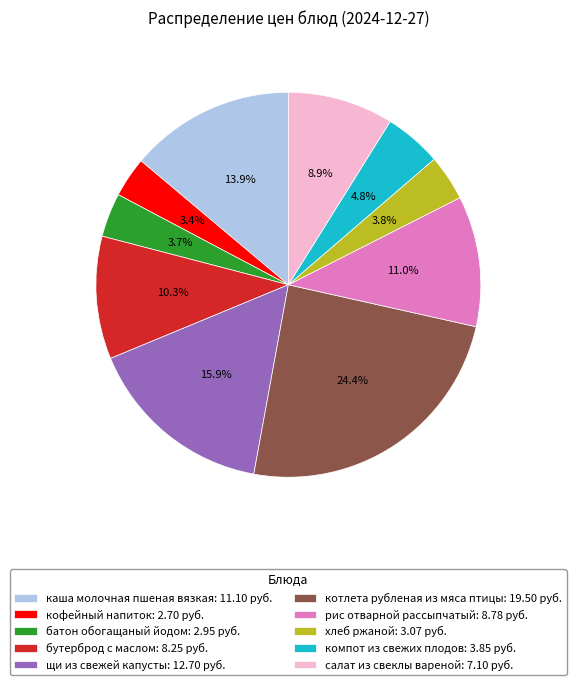

Which has a higher value, щи из свежей капусты or салат из свеклы вареной?

щи из свежей капусты